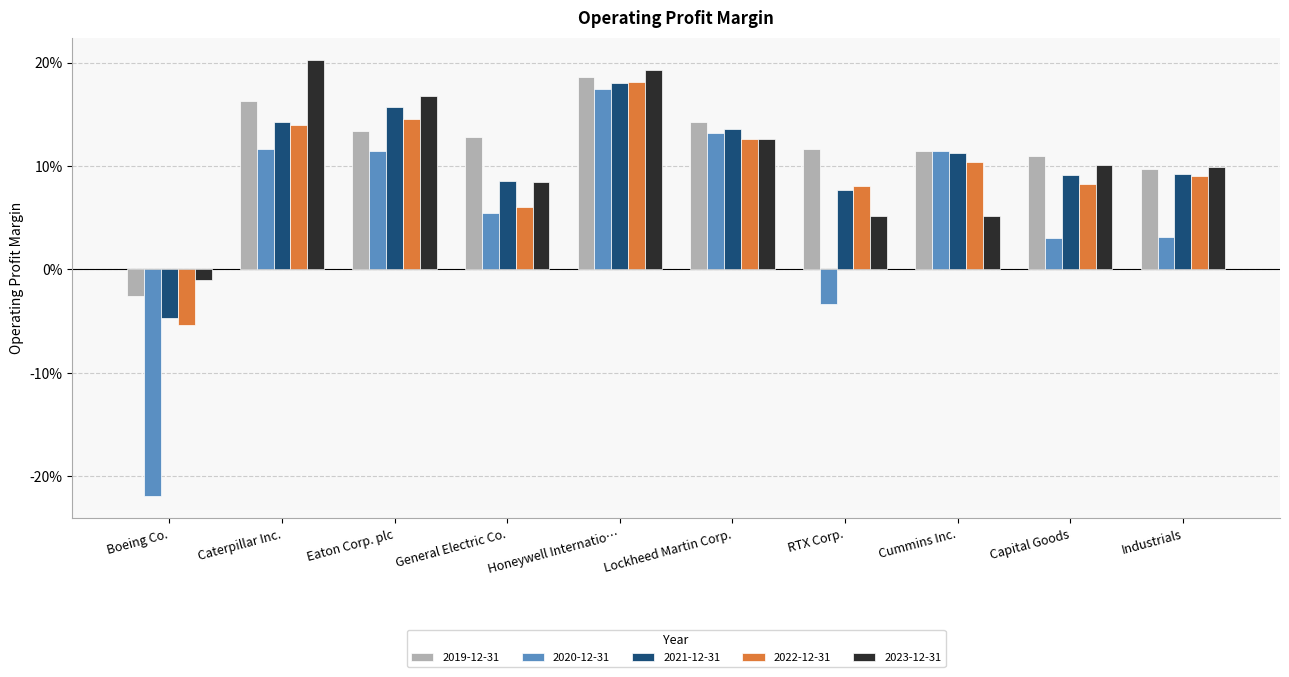

Which label corresponds to the largest value in the chart?

Caterpillar Inc.